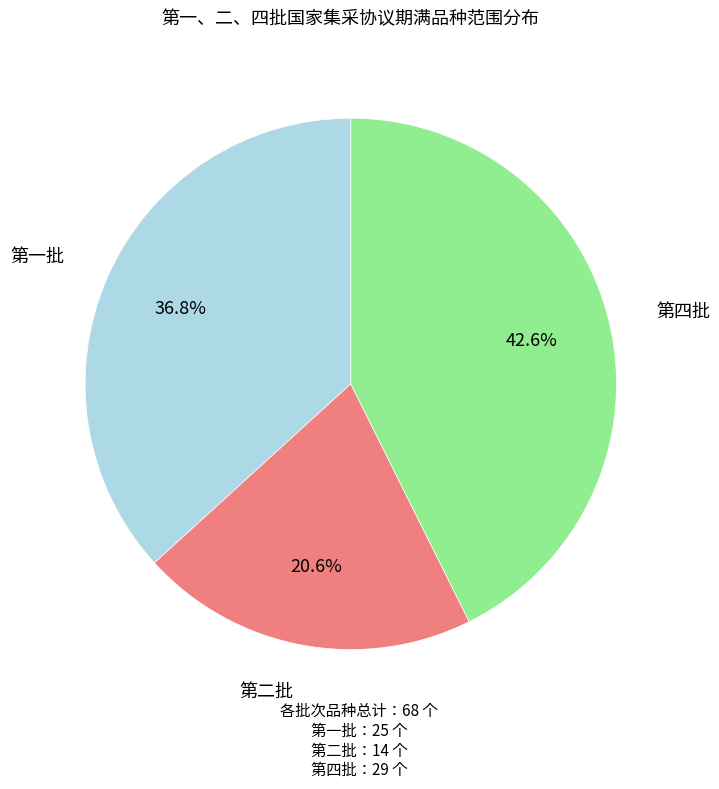

Is there a majority slice in this chart?

No